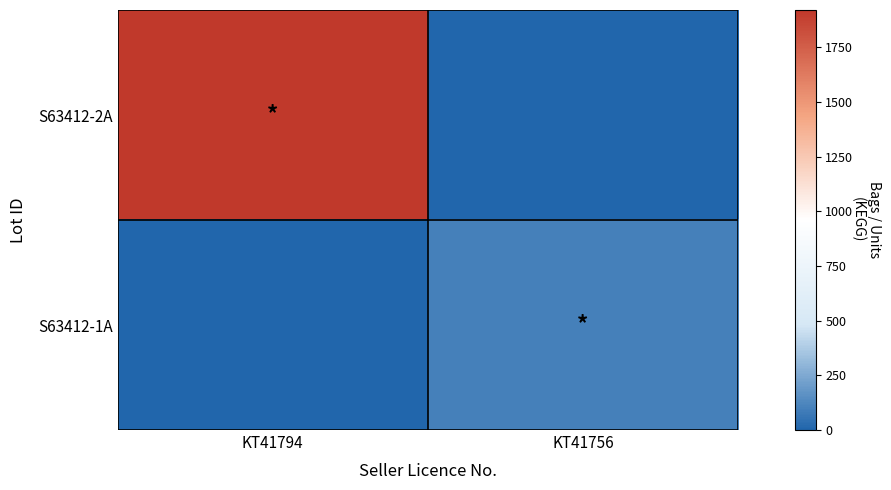

At how many categories does at least one series exceed 1541?

1